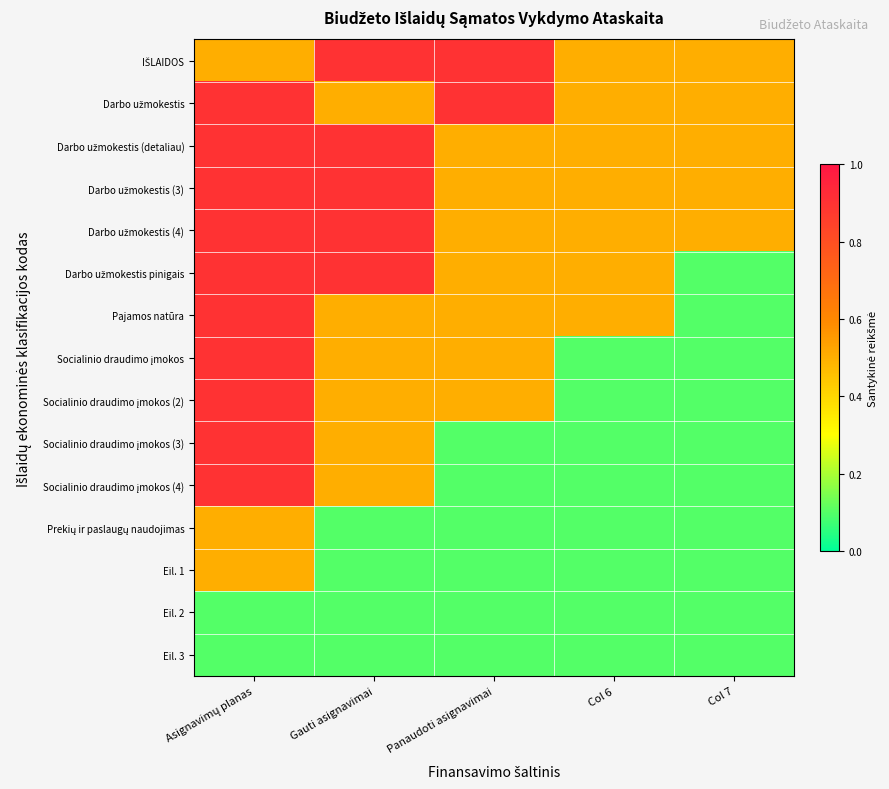

Which category has the highest value across all series?

Gauti asignavimai